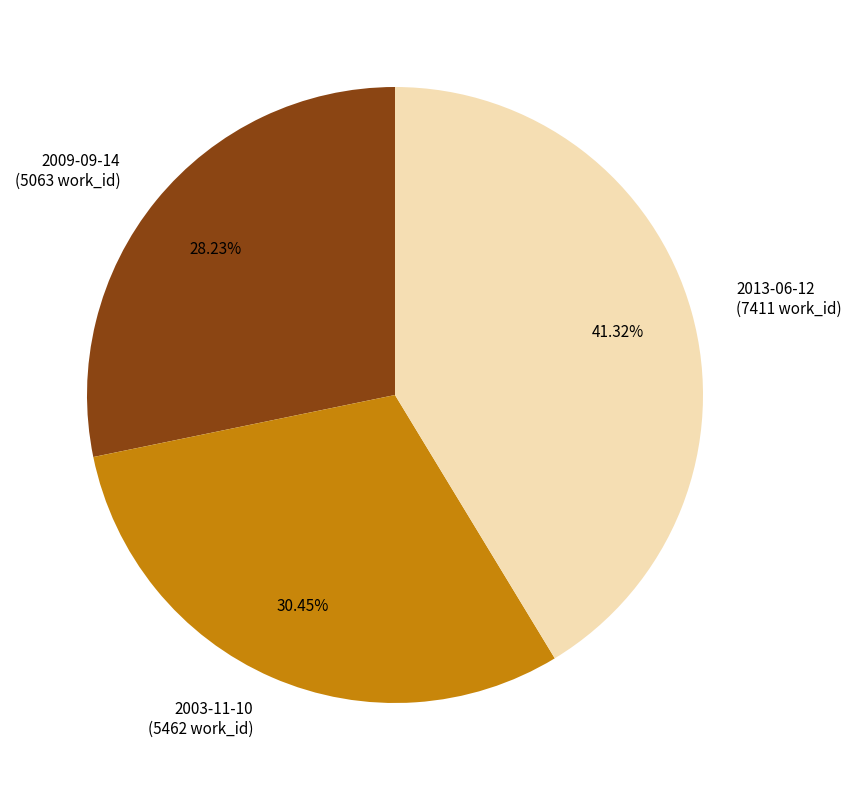

True or false: 2003-11-10 accounts for 30% of the total.

True